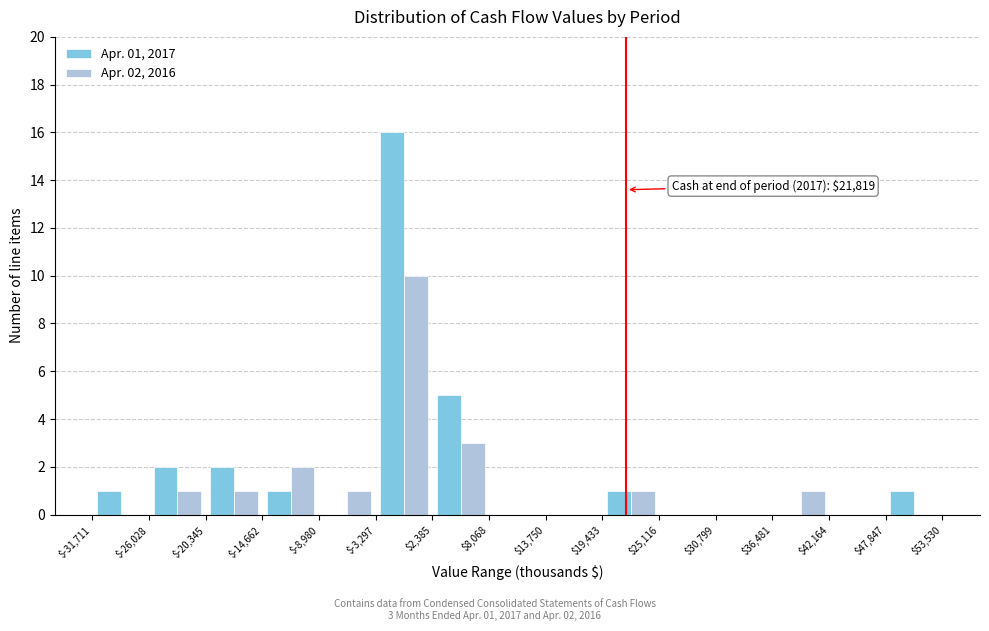

In the Apr. 02, 2016 series, which range on the x-axis has the tallest bar?

$-3,297 to $2,385